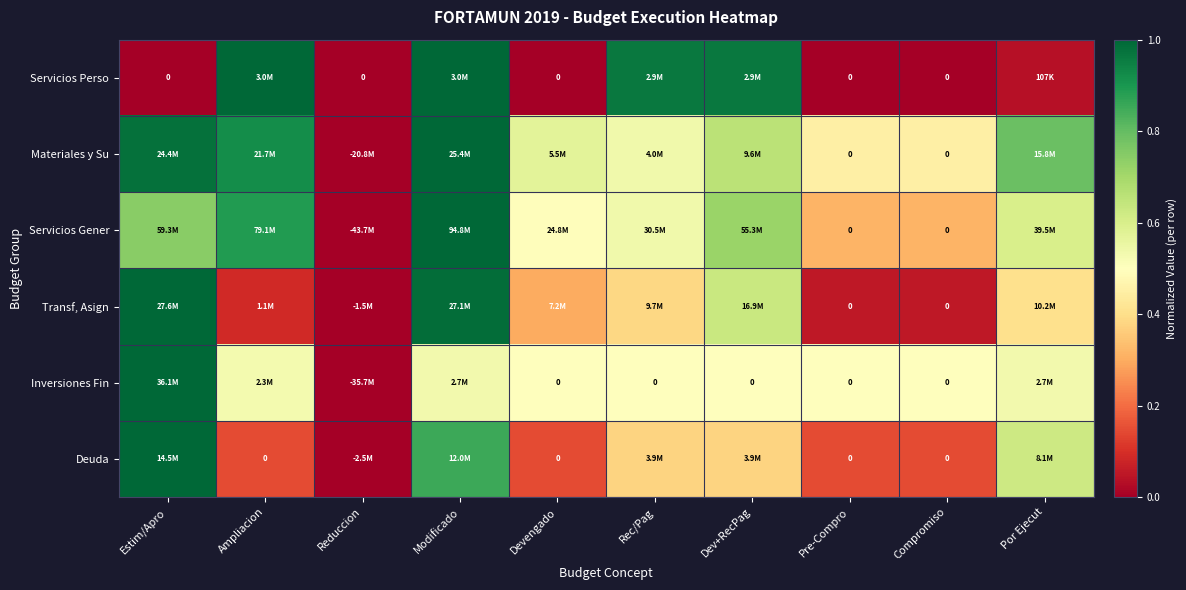

What is the difference between the Servicios Perso values at Pre-Compro and Modificado?

1.0